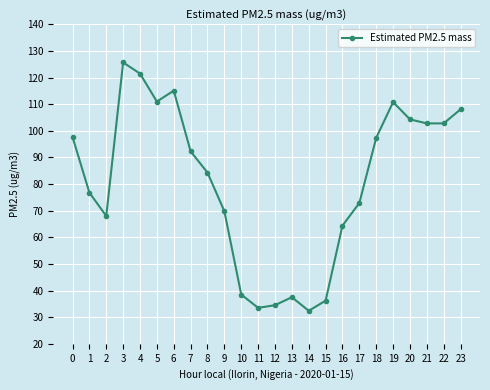

At which category does the chart reach its peak across all series?

3